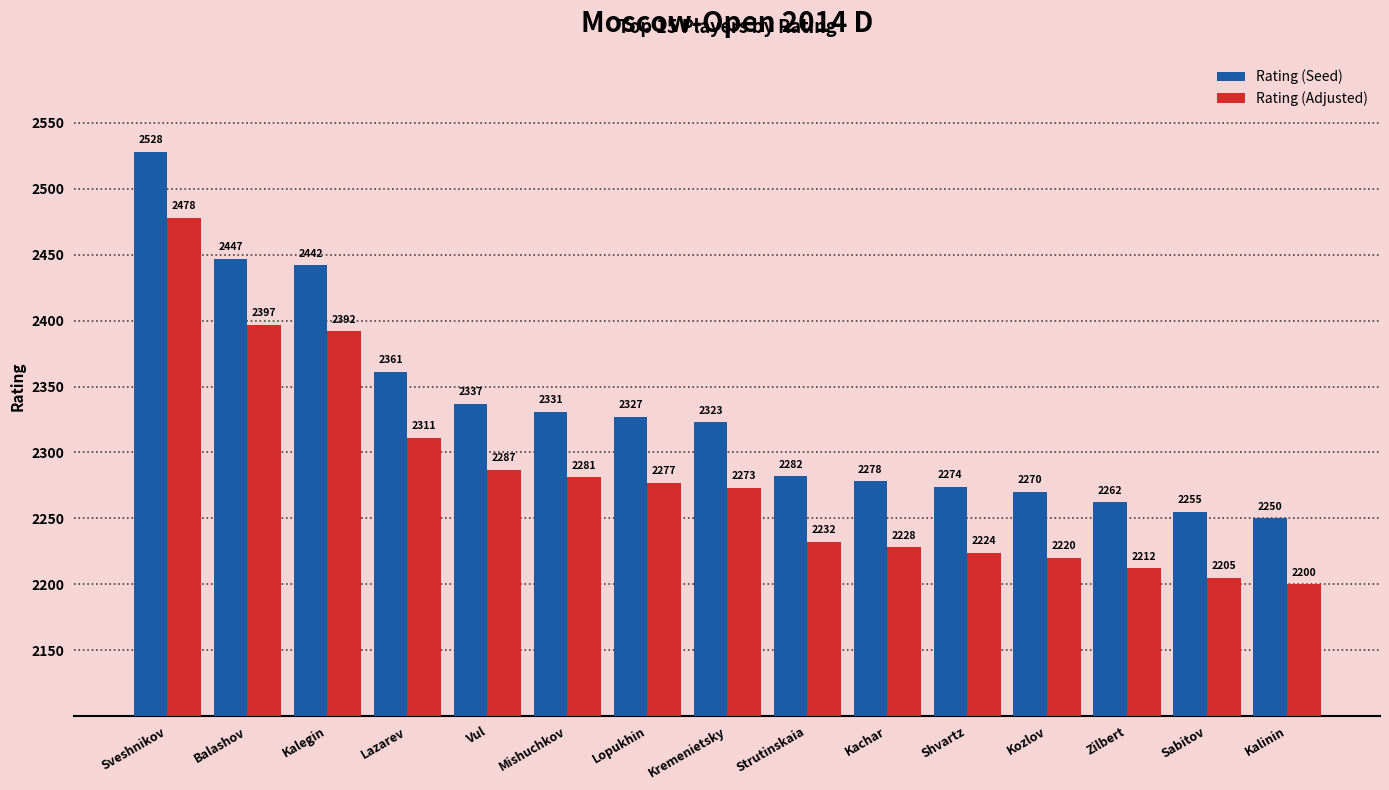

What is the sum of the Rating (Adjusted) values at Kremenietsky and Lazarev?

4584